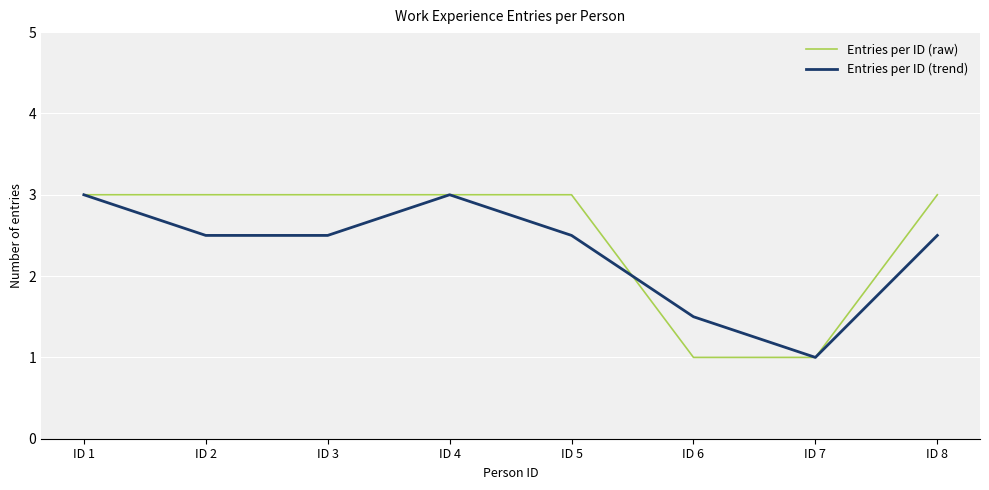

Rank the series at ID 5 from lowest to highest value.

Entries per ID (trend), Entries per ID (raw)